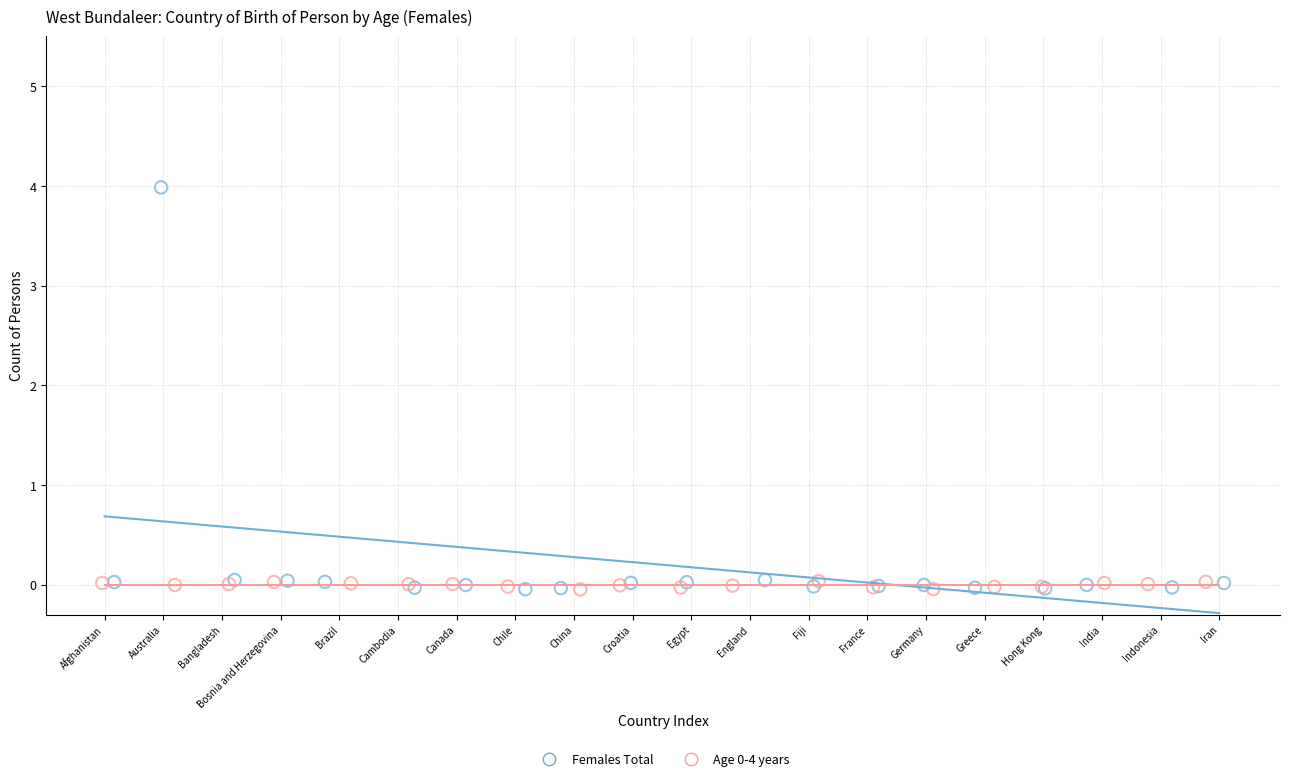

Which series reaches the maximum Y coordinate?

Females Total